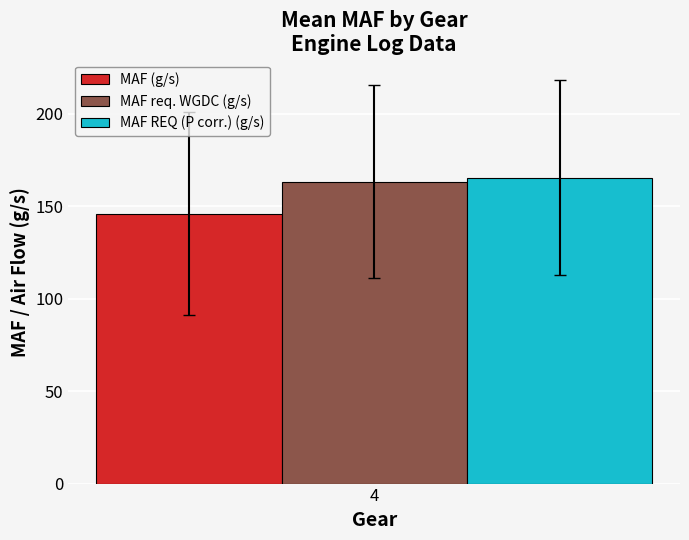

How many data points does each series have?

1